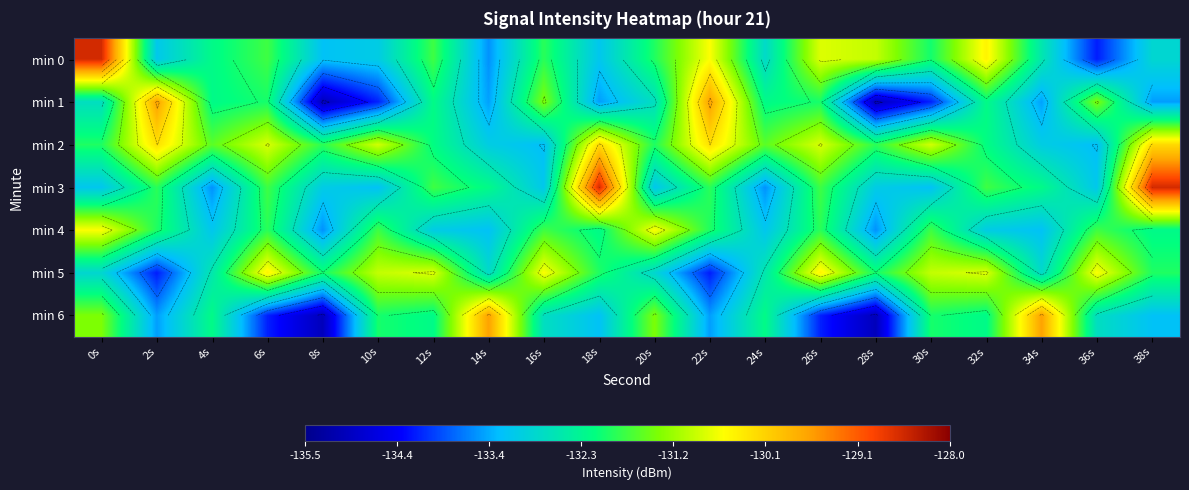

How many categories are shown in the chart?

20